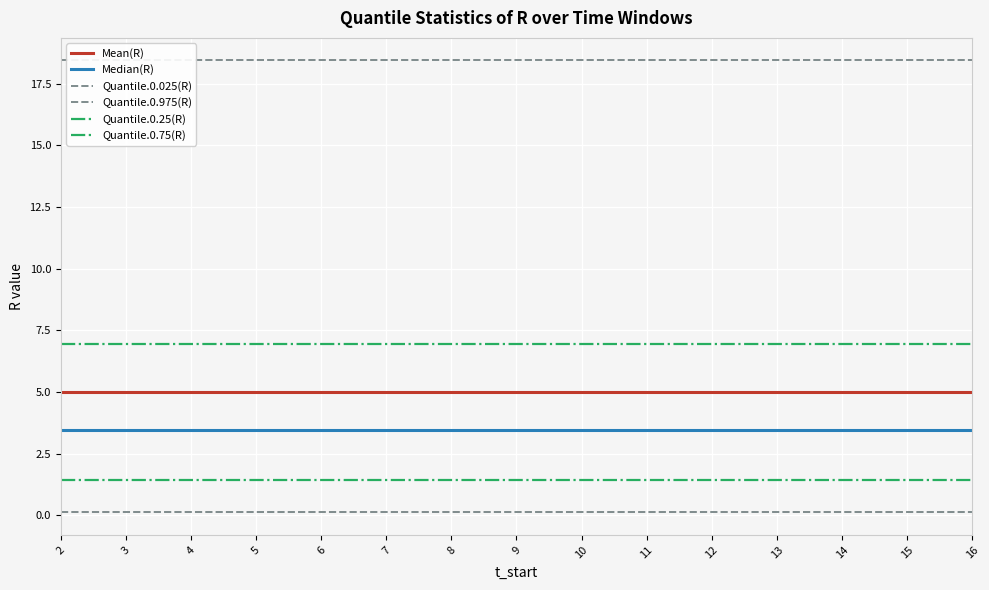

True or false: Quantile.0.75(R) and Quantile.0.975(R) cross at least once.

False